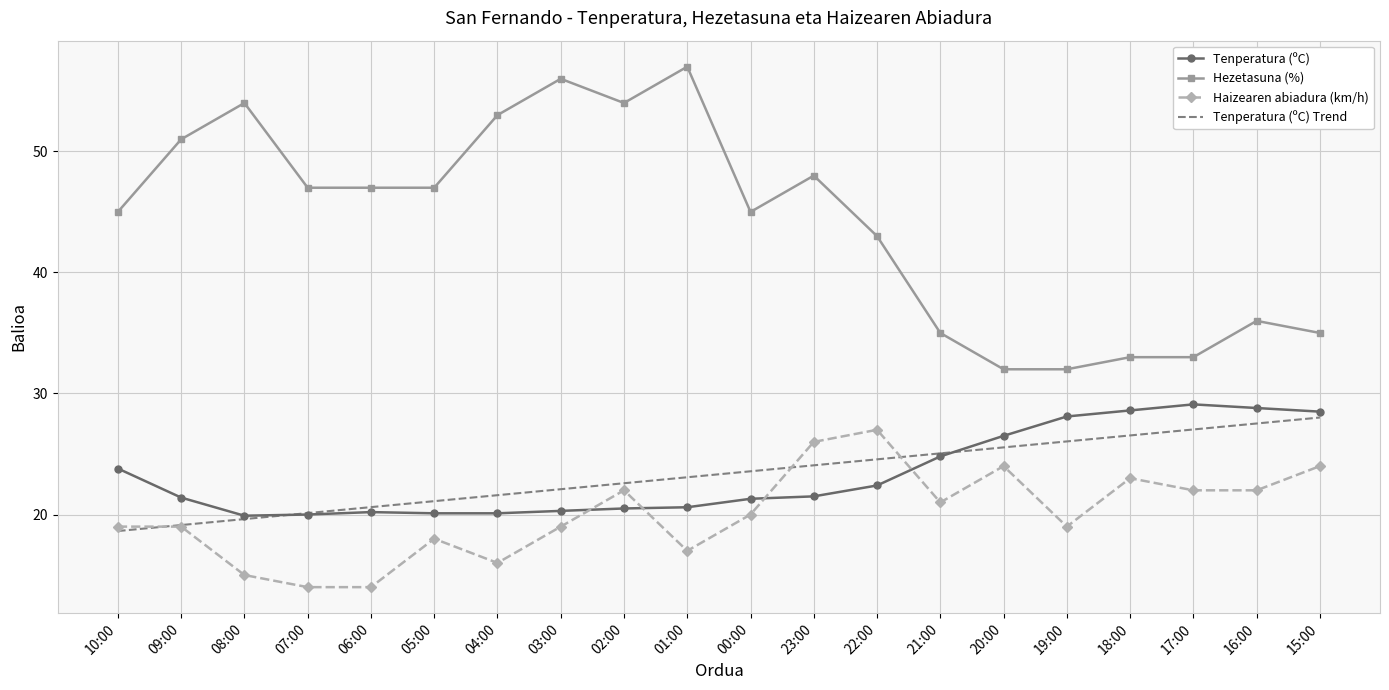

Which series changed the most between 00:00 and 22:00?

Haizearen abiadura (km/h)